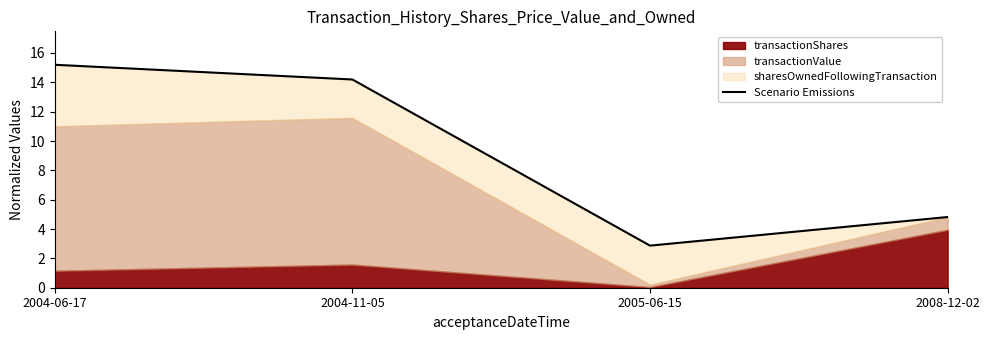

Does the chart have visible grid lines?

No